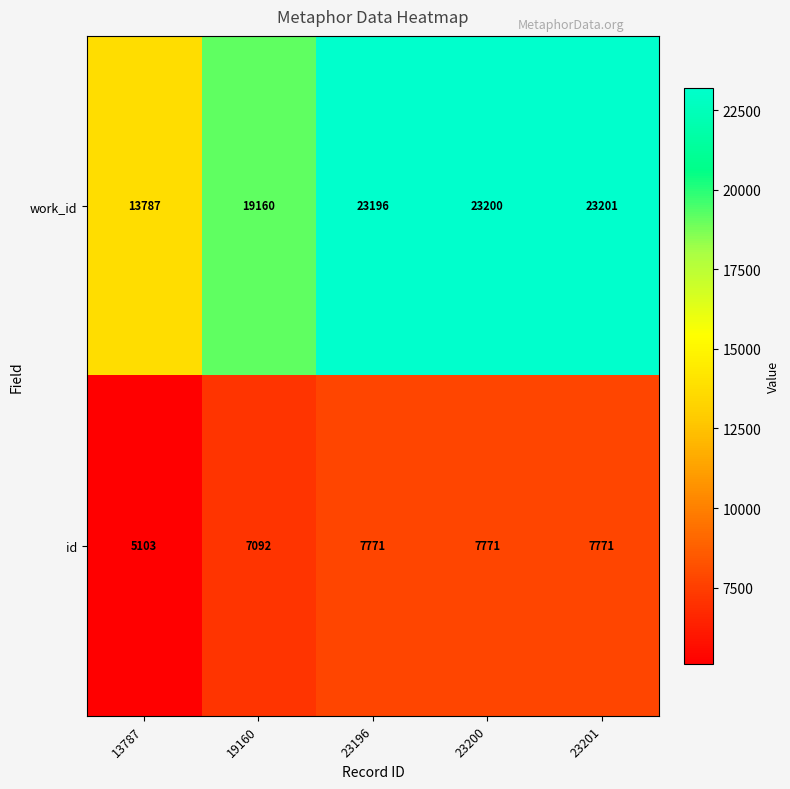

What is the sum of the work_id values at 23196 and 23200?

46396